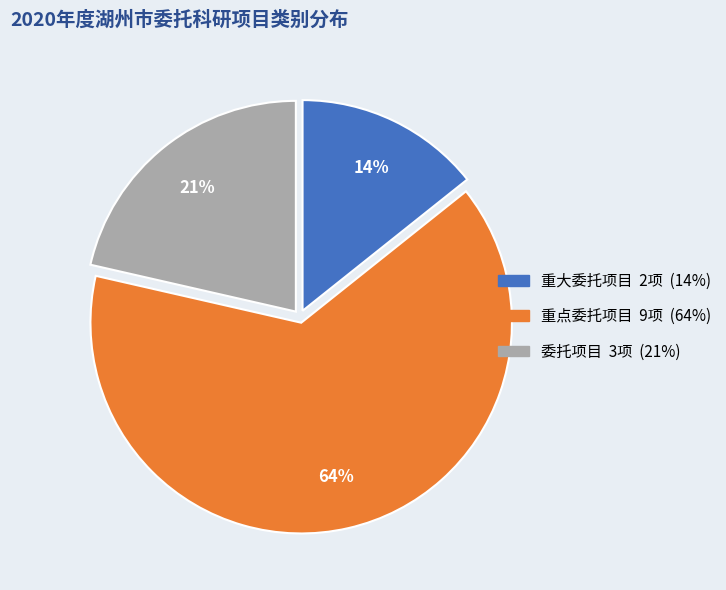

Is there a majority slice in this chart?

Yes